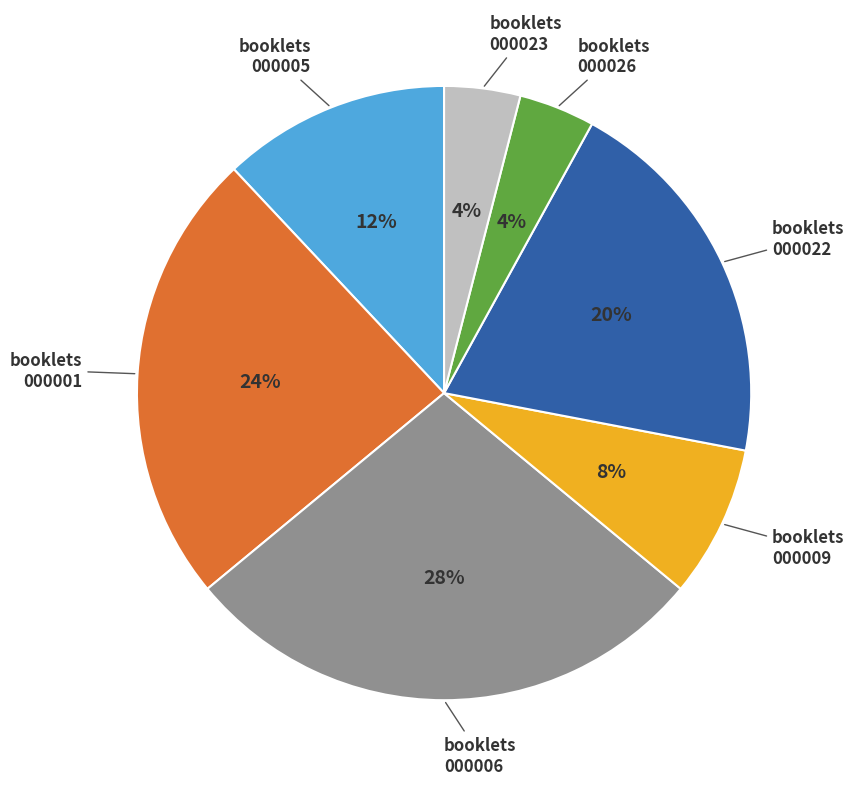

Does any single category account for the majority?

No